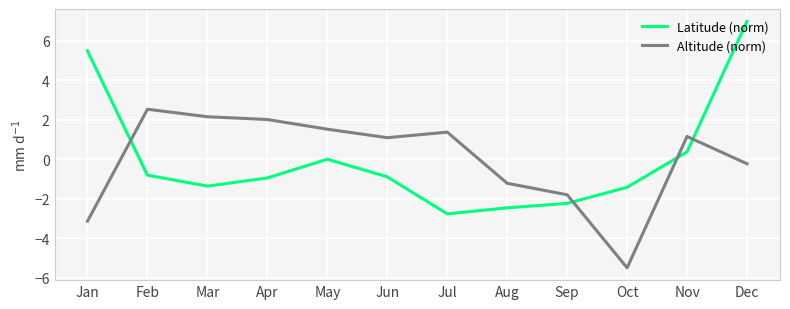

Rank the series by their maximum value, from lowest to highest.

Altitude (norm), Latitude (norm)